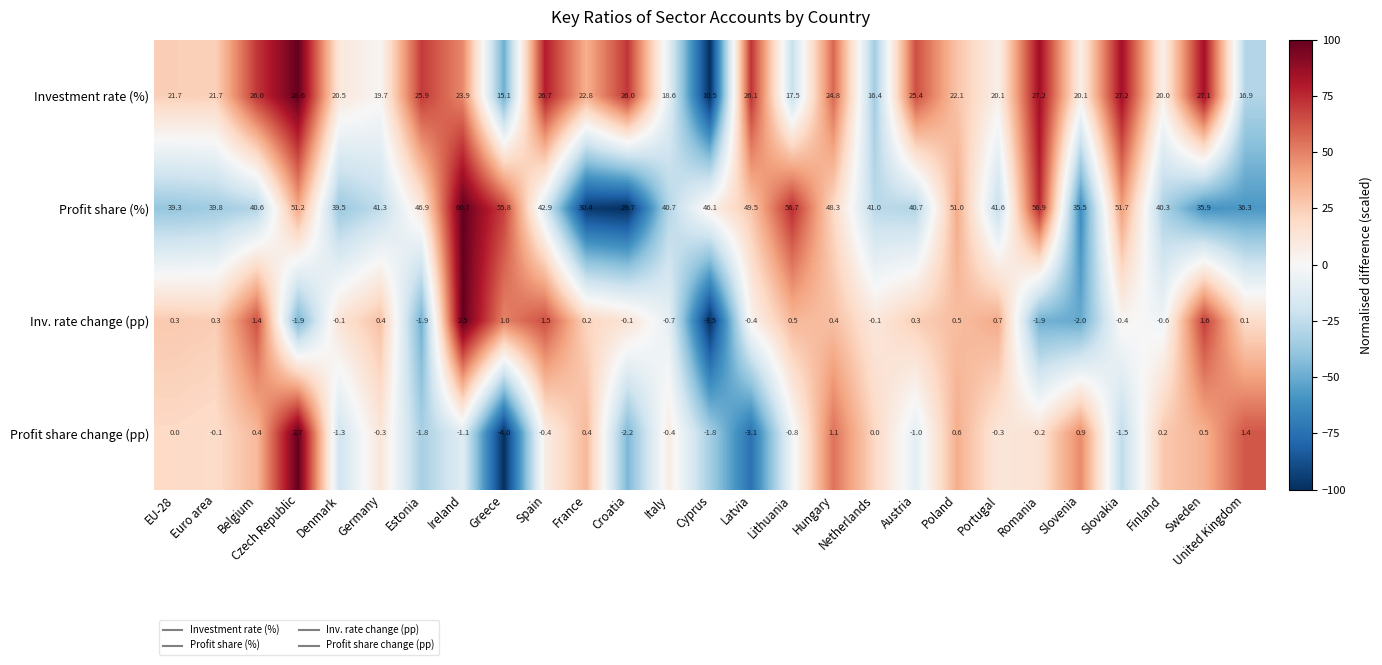

The Profit share change (pp) series shows -3.6 at Croatia. True or false?

False